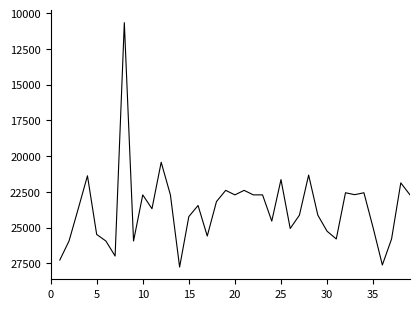

What is the difference between the maximum and minimum values?

17097